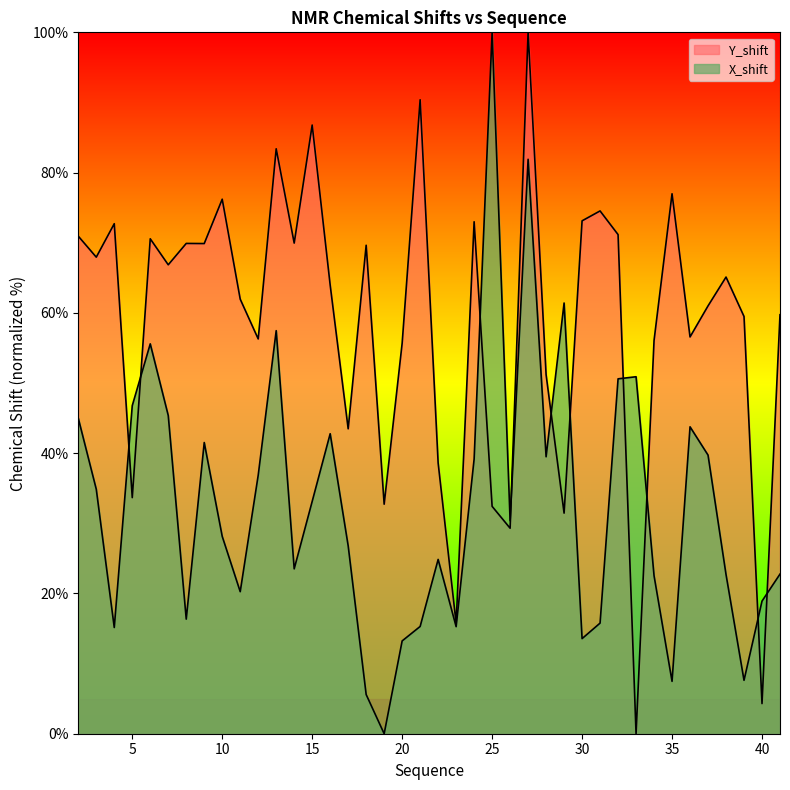

In X_shift, how many points are higher than both neighbors (excluding endpoints)?

10